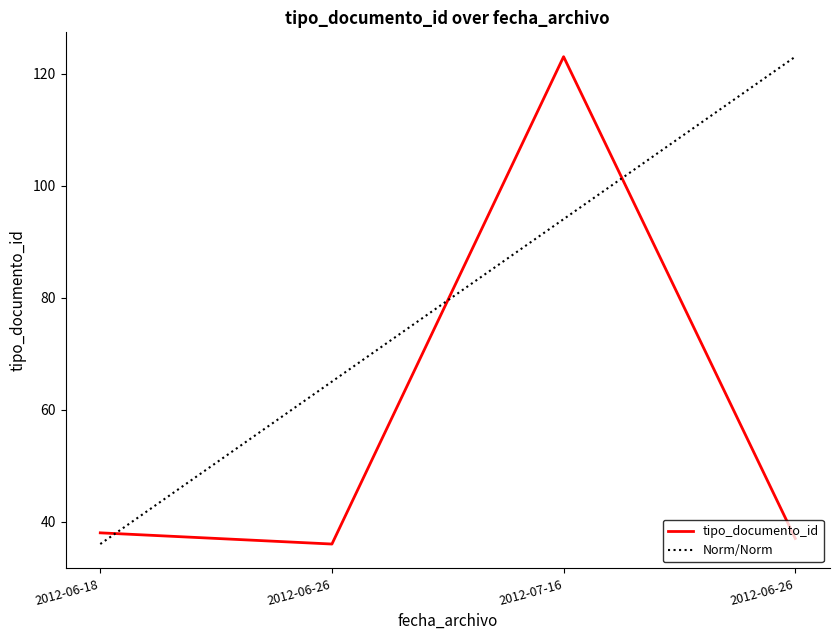

What is the sum of all Norm/Norm values?

318